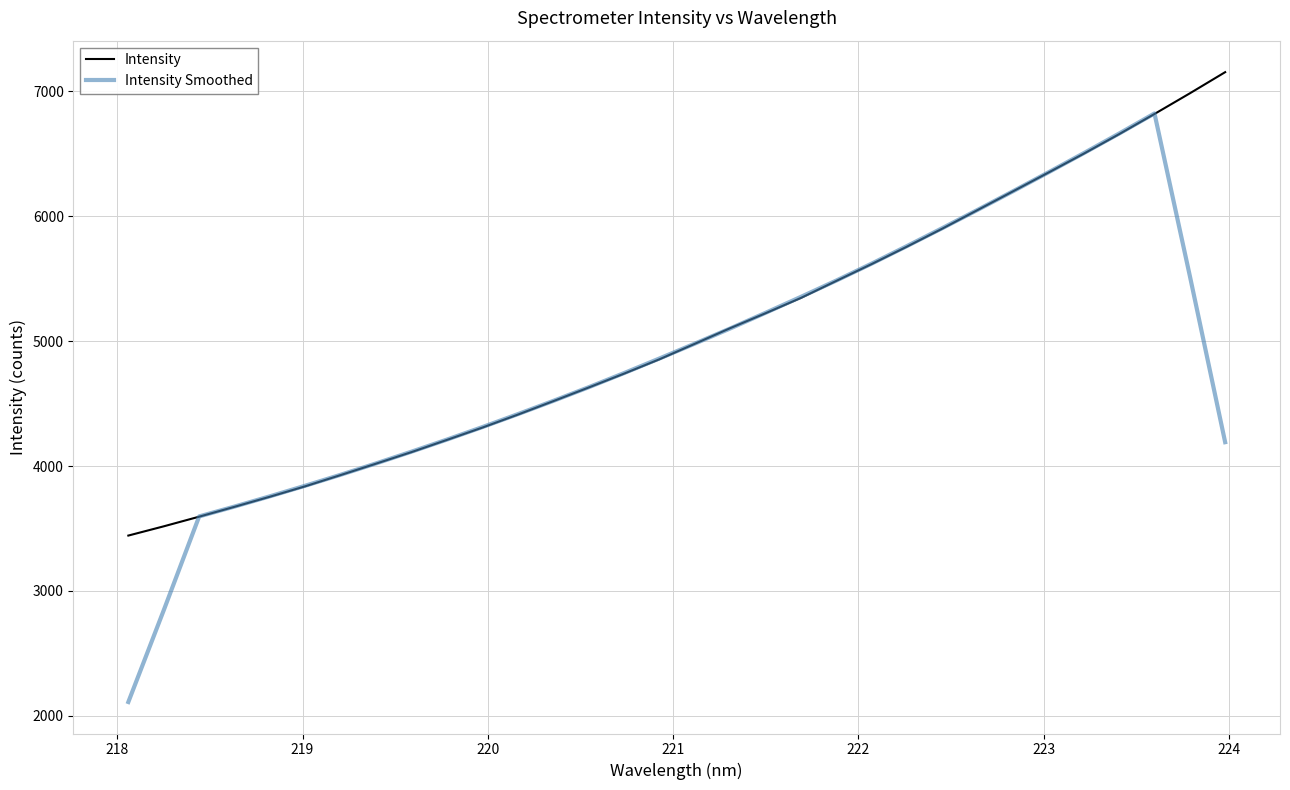

Which series ends up on top after the final intersection of Intensity and Intensity Smoothed?

Intensity